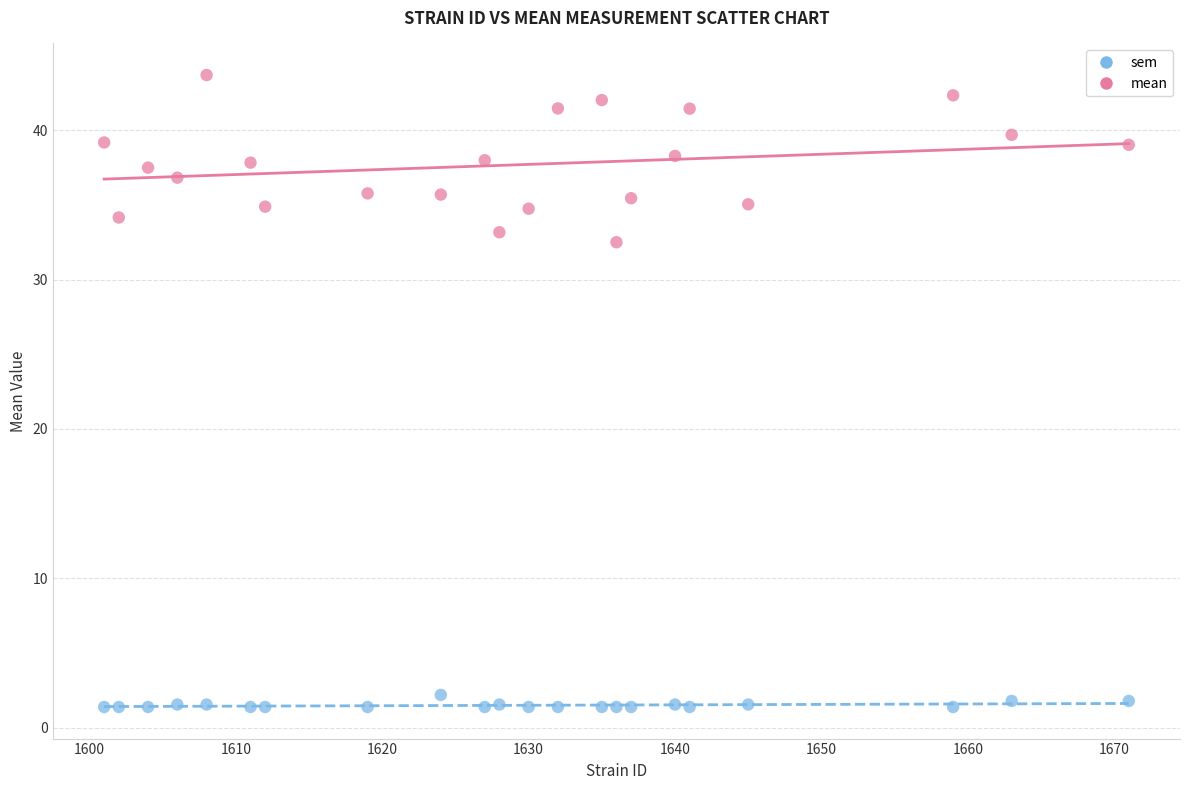

Which series reaches the maximum Y coordinate?

mean